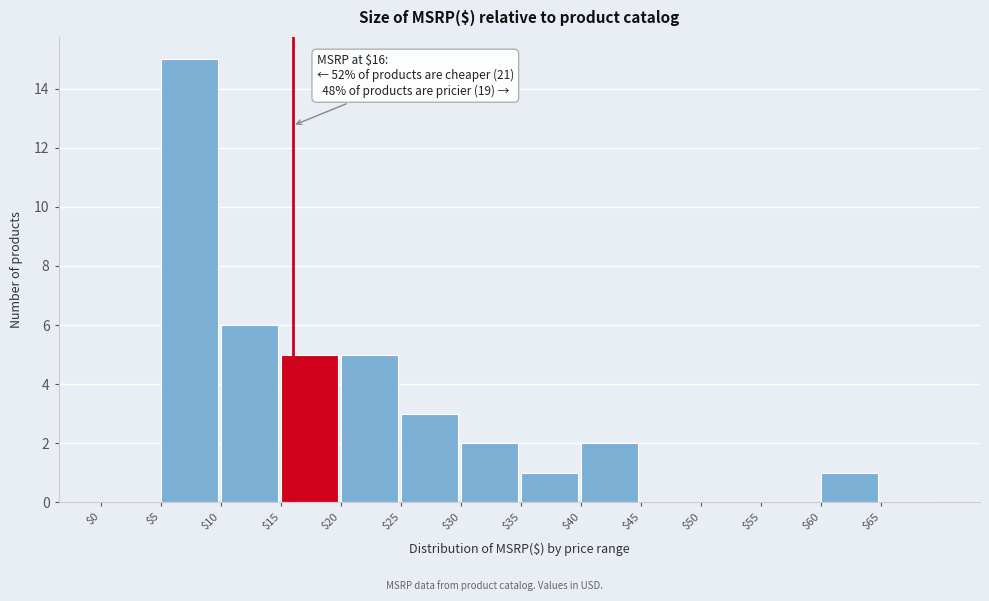

Over which range of the x-axis is the bar tallest?

5 to 10